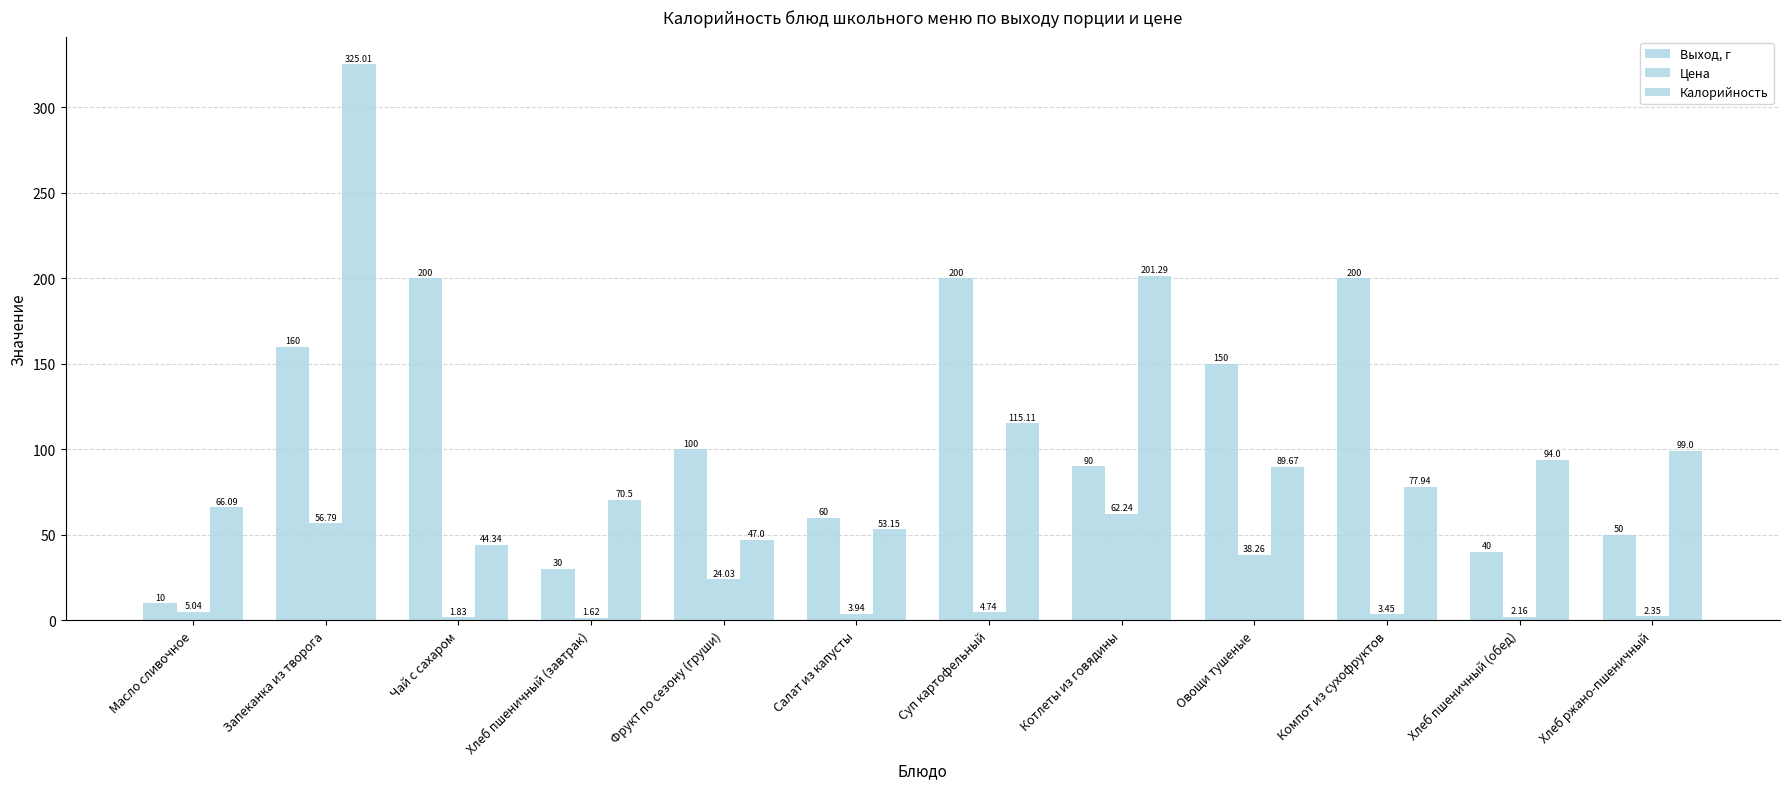

How many series are shown in this chart?

3